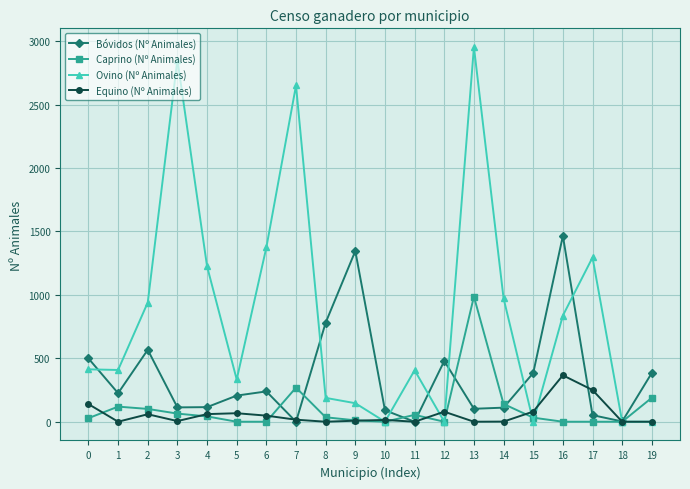

How many data points does each series have?

20